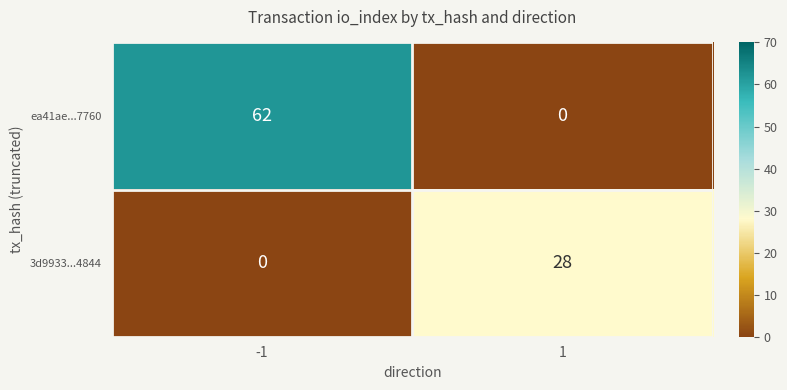

Between -1 and 1, which series saw the biggest shift?

ea41ae...7760